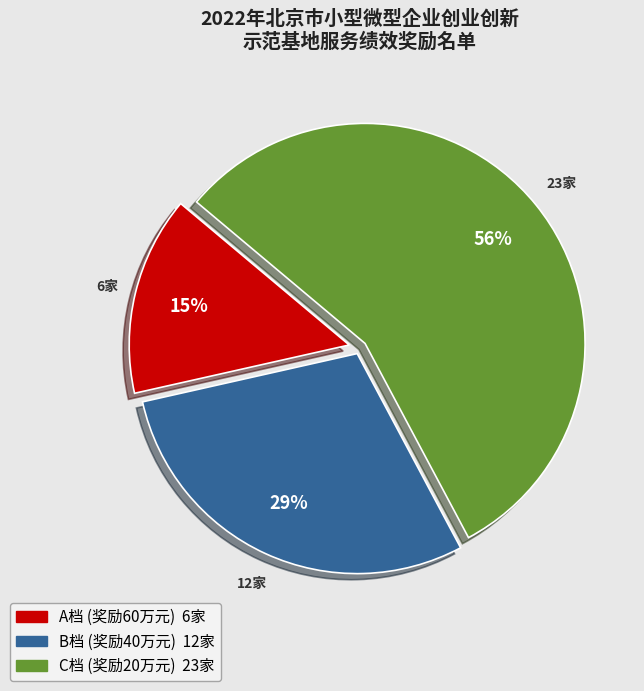

Approximately how many times larger is the value at B档 (奖励40万元) compared to C档 (奖励20万元)?

0.5